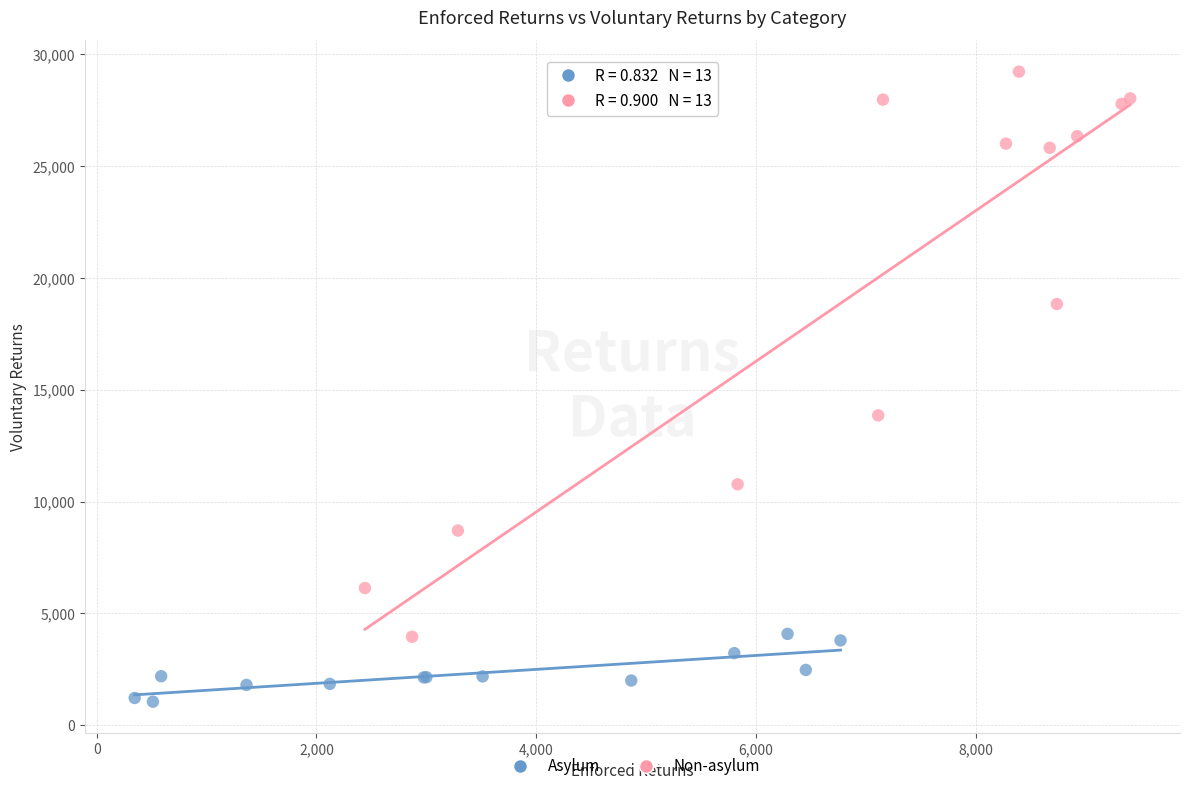

What are all the series names shown in the legend?

Asylum, Non-asylum